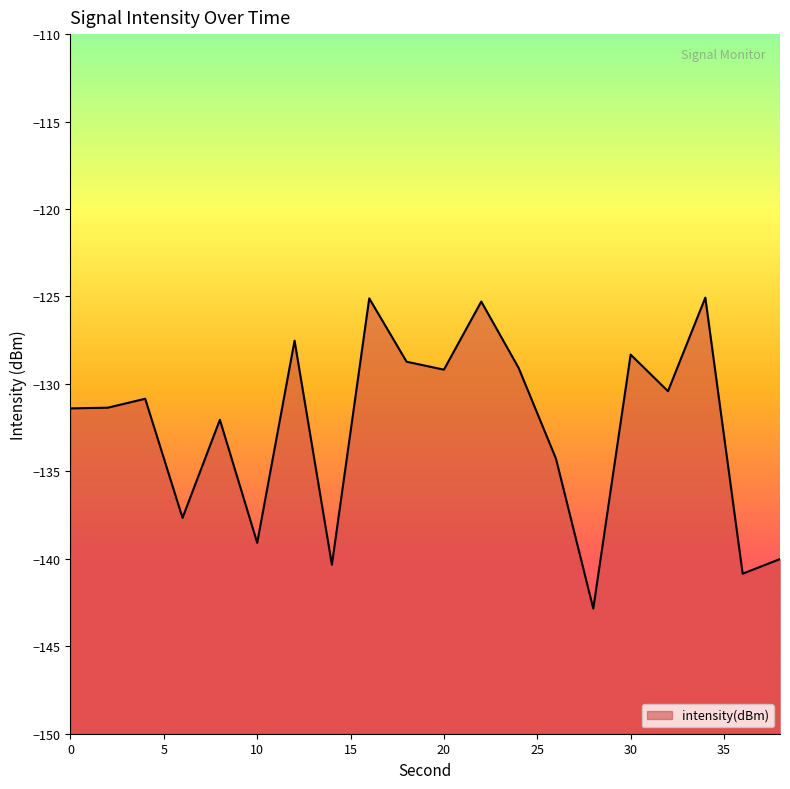

What is the sum of all values?

-2649.5